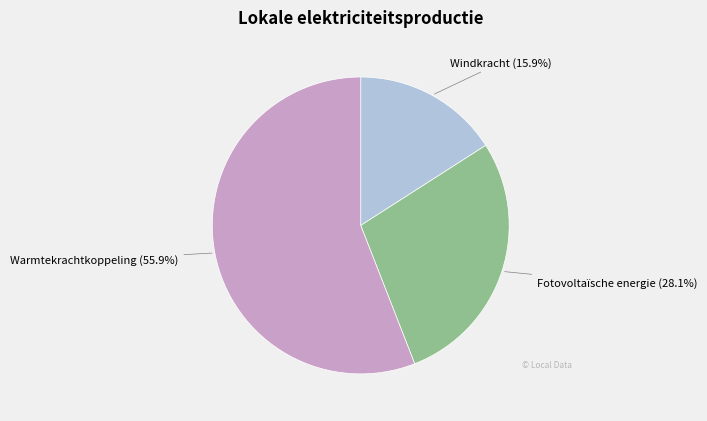

Does any single category account for the majority?

Yes